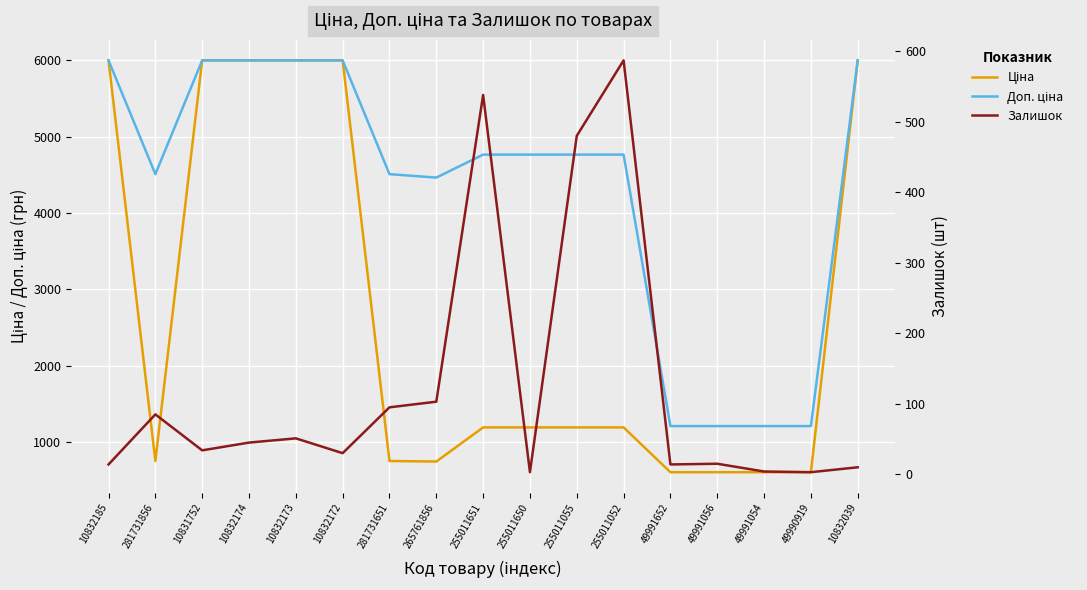

The Залишок series shows 30.0 at 265761856. True or false?

False